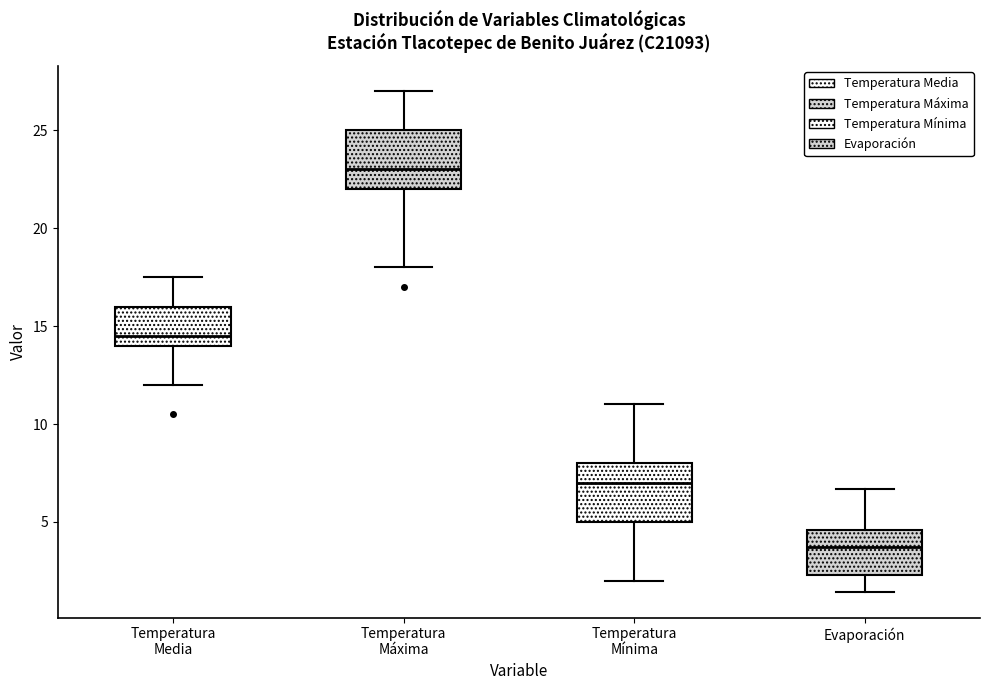

Which box's median line is the lowest?

Evaporación